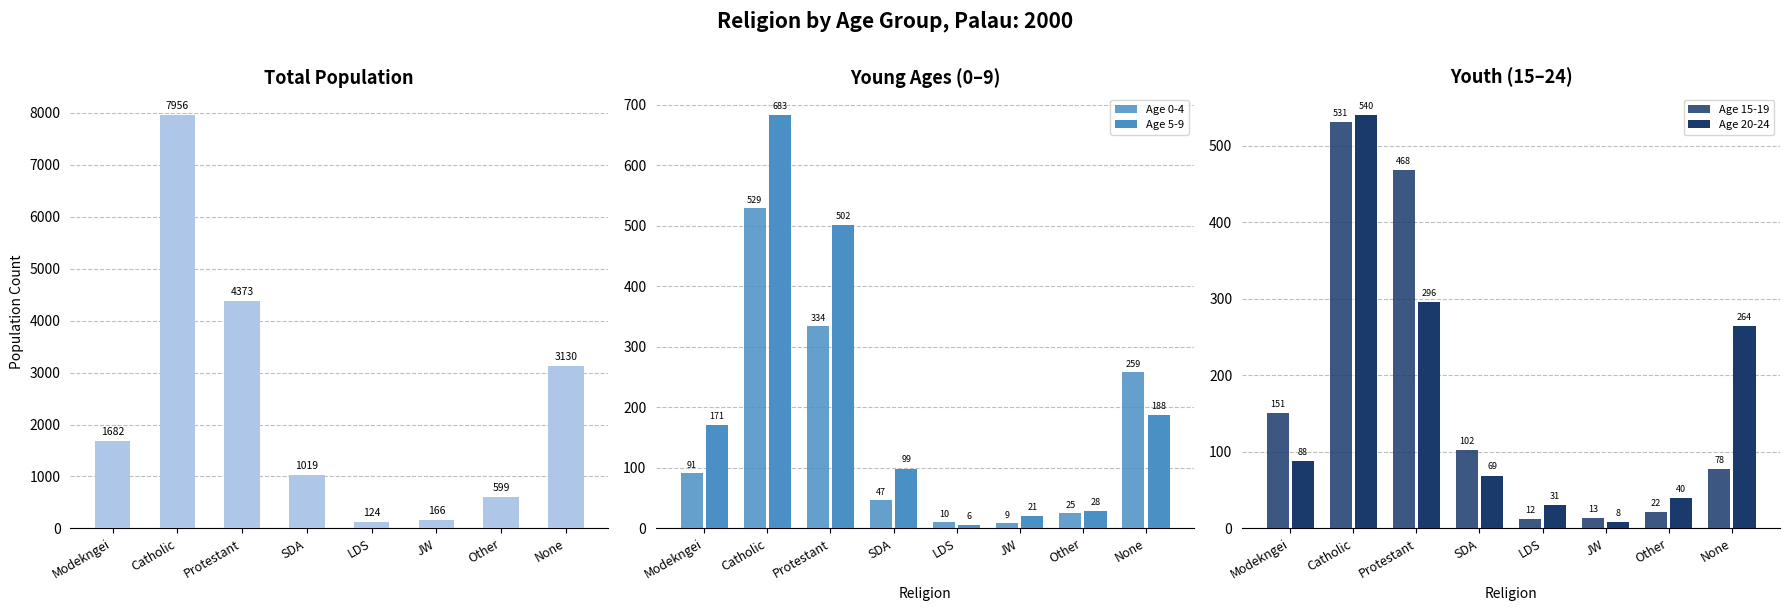

List the series in order of their peak value, highest first.

Total, Age 5-9, Age 20-24, Age 15-19, Age 0-4